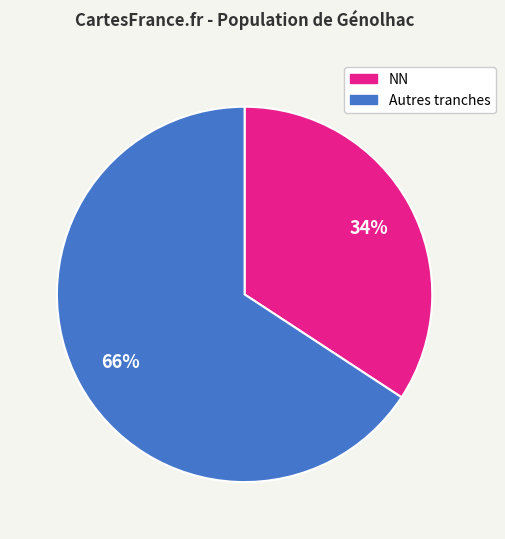

Does any single category account for the majority?

Yes